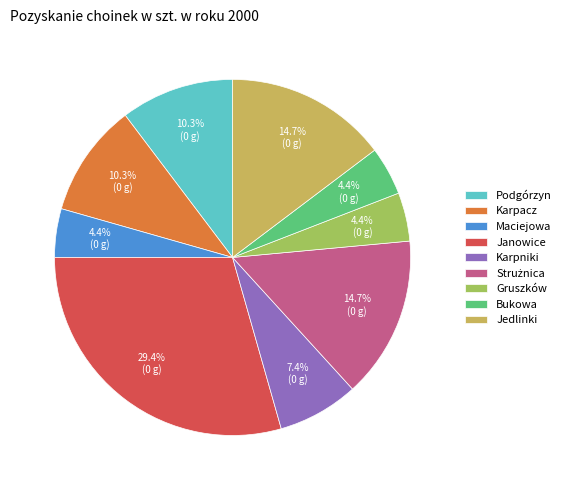

What is the largest slice in the pie chart?

Janowice